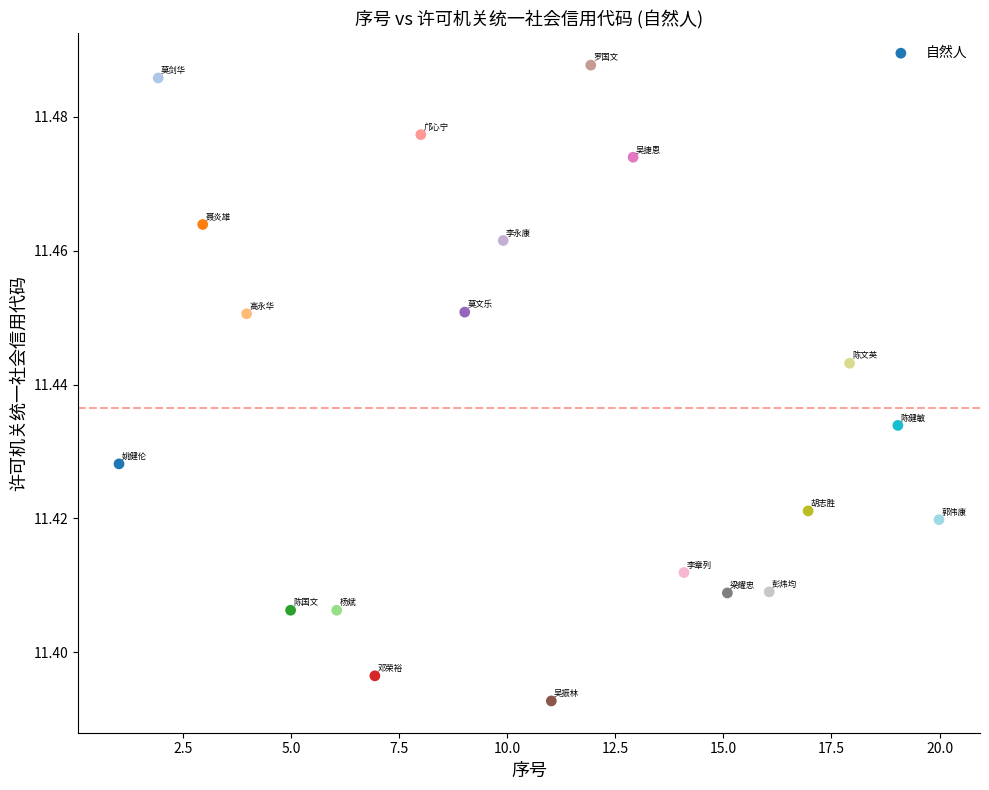

What is the range of X values (max minus min)?

19.0